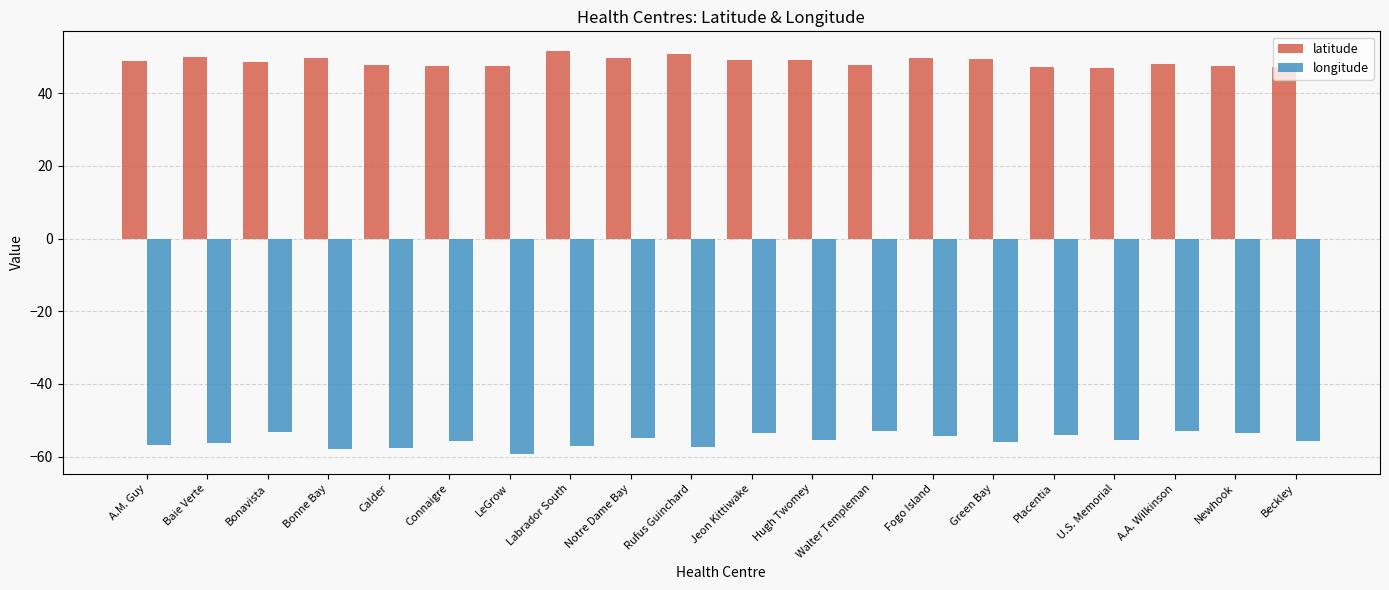

What is the maximum value shown in the chart?

51.5